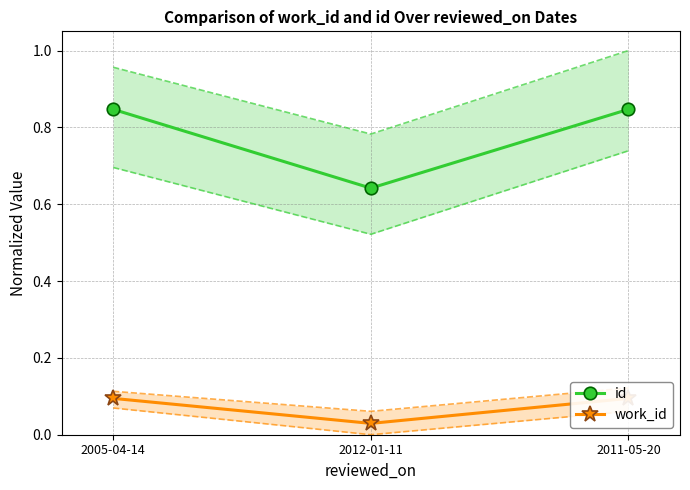

Count the number of categories in the chart.

3